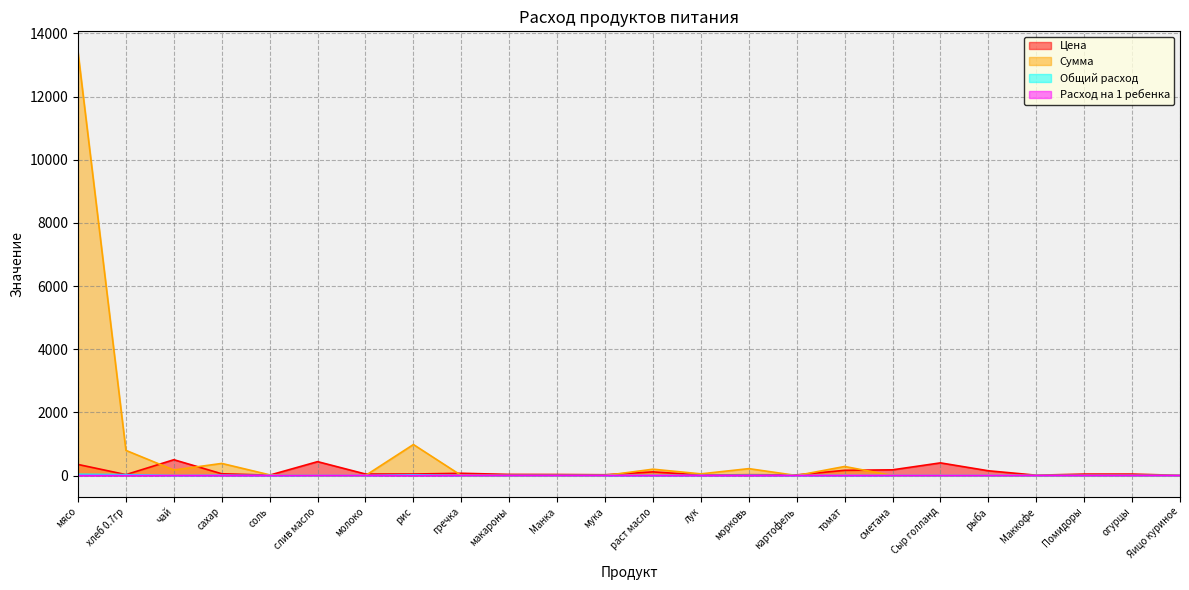

Reading left to right, extract all data points from this chart.

Цена: мясо=350.0	хлеб 0.7гр=28.6	чай=500.0	сахар=55.0	соль=12.0	слив масло=438.9	молоко=47.0	рис=47.0	гречка=70.0	макароны=35.0	Манка=32.0	мука=24.0	раст масло=115.0	лук=15.0	морковь=25.0	картофель=20.0	томат=164.3	сметана=180.0	Сыр голланд=400.0	рыба=150.0	Маккофе=10.0	Помидоры=45.0	огурцы=45.0	Яицо куриное=5.5
Сумма: мясо=13398.0	хлеб 0.7гр=795.4	чай=174.0	сахар=382.8	соль=20.9	слив масло=0.0	молоко=0.0	рис=981.4	гречка=0.0	макароны=0.0	Манка=0.0	мука=0.0	раст масло=200.1	лук=52.2	морковь=217.5	картофель=0.0	томат=285.9	сметана=0.0	Сыр голланд=0.0	рыба=0.0	Маккофе=0.0	Помидоры=0.0	огурцы=0.0	Яицо куриное=0.0
Общий расход: мясо=38.3	хлеб 0.7гр=27.8	чай=0.3	сахар=7.0	соль=1.7	слив масло=0.0	молоко=0.0	рис=20.9	гречка=0.0	макароны=0.0	Манка=0.0	мука=0.0	раст масло=1.7	лук=3.5	морковь=8.7	картофель=0.0	томат=1.7	сметана=0.0	Сыр голланд=0.0	рыба=0.0	Маккофе=0.0	Помидоры=0.0	огурцы=0.0	Яицо куриное=0.0
Расход на 1 ребенка: мясо=0.1	хлеб 0.7гр=0.1	чай=0.0	сахар=0.0	соль=0.0	слив масло=0.0	молоко=0.0	рис=0.1	гречка=0.0	макароны=0.0	Манка=0.0	мука=0.0	раст масло=0.0	лук=0.0	морковь=0.0	картофель=0.0	томат=0.0	сметана=0.0	Сыр голланд=0.0	рыба=0.0	Маккофе=0.0	Помидоры=0.0	огурцы=0.0	Яицо куриное=0.0